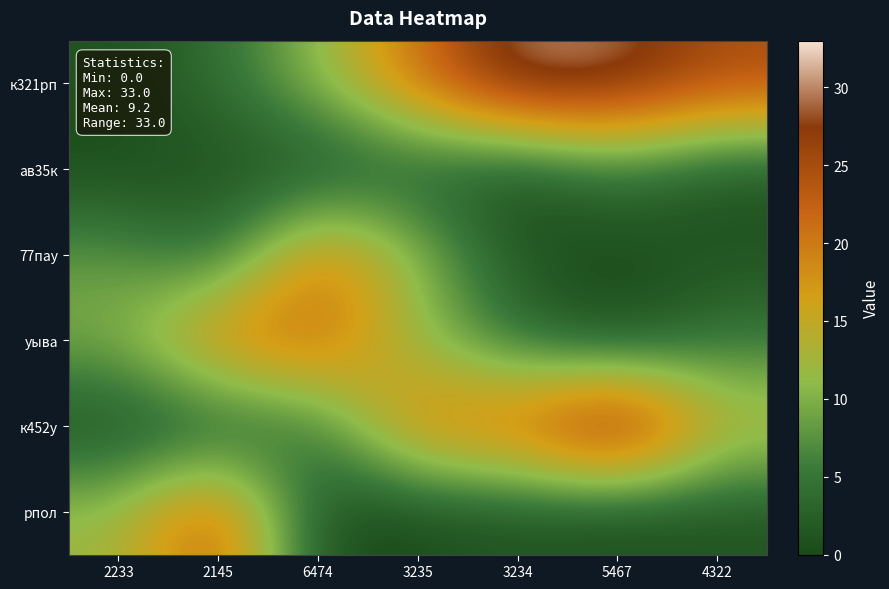

Reading left to right, what are all the values shown in this chart?

к321рп: 2233=1	2145=4	6474=11	3235=21	3234=31	5467=30	4322=25
ав35к: 2233=0	2145=1	6474=0	3235=2	3234=0	5467=5	4322=1
77пау: 2233=8	2145=3	6474=21	3235=11	3234=1	5467=0	4322=1
уыва: 2233=10	2145=21	6474=22	3235=11	3234=4	5467=0	4322=5
к452у: 2233=0	2145=1	6474=5	3235=21	3234=22	5467=33	4322=15
рпол: 2233=12	2145=24	6474=0	3235=0	3234=1	5467=0	4322=1